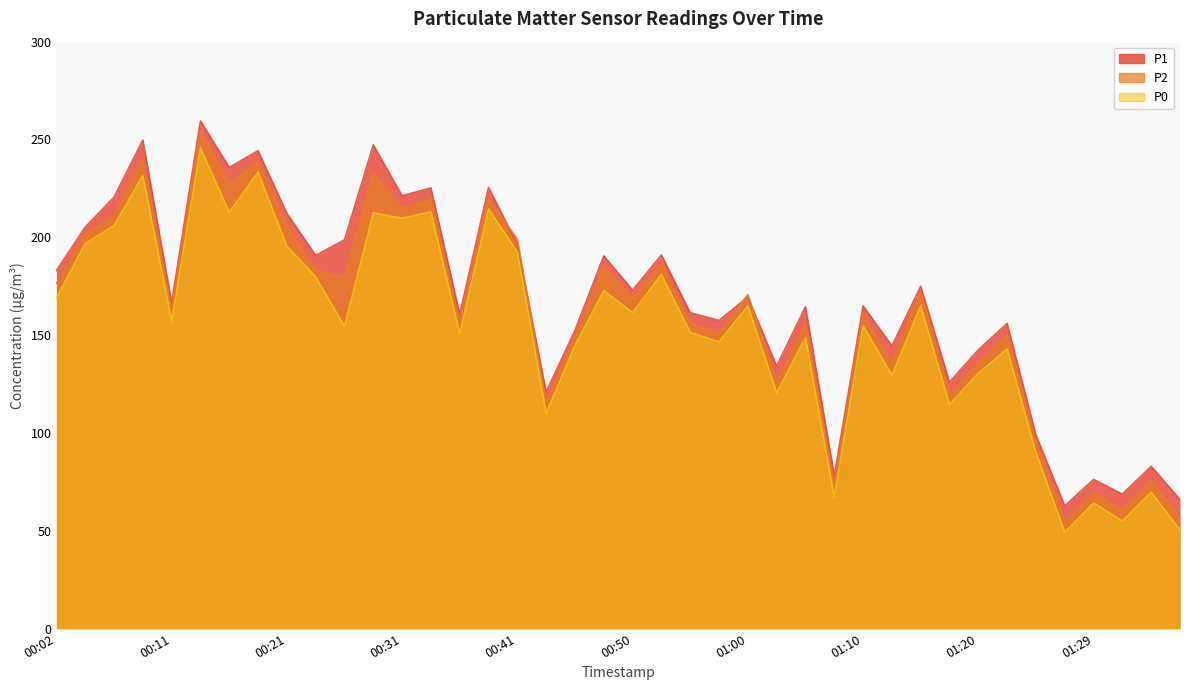

How many interior local peaks does the P2 series have?

15